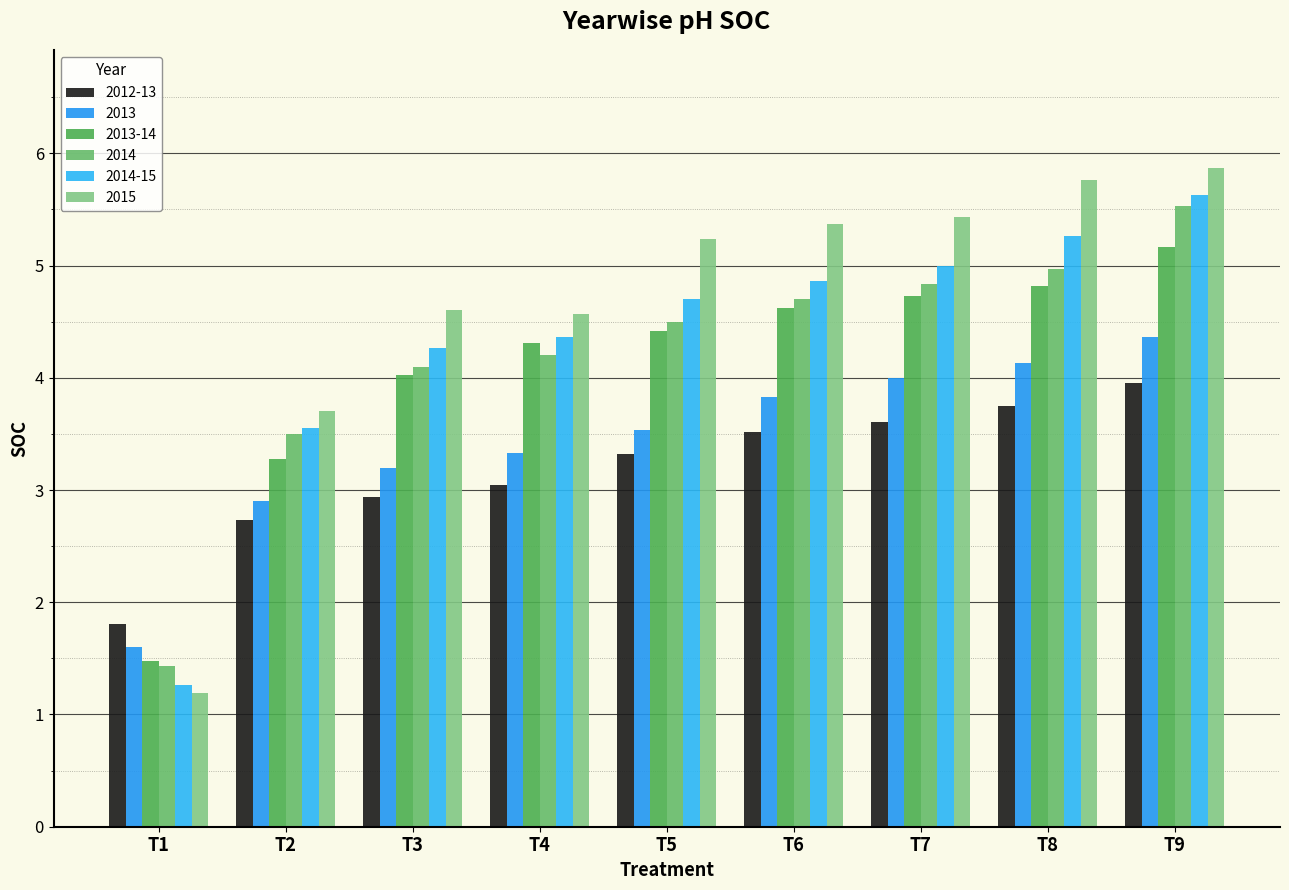

At which label does 2015 first exceed 5?

T5